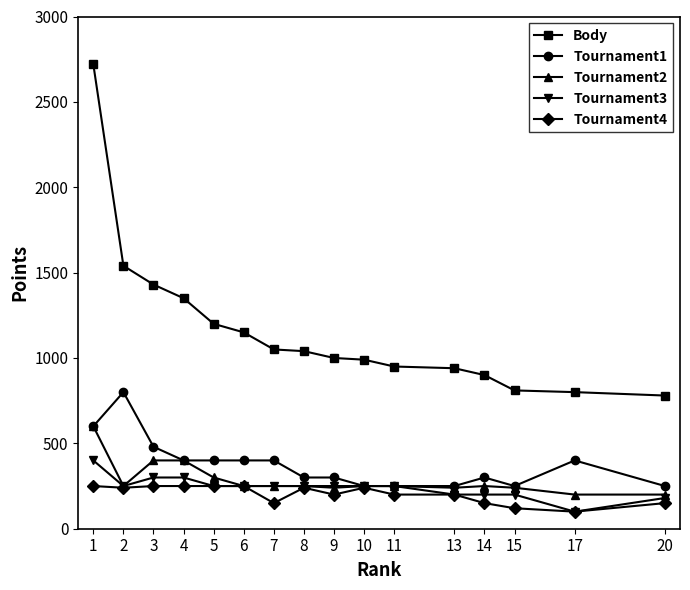

Which series has the largest total across all categories?

Body